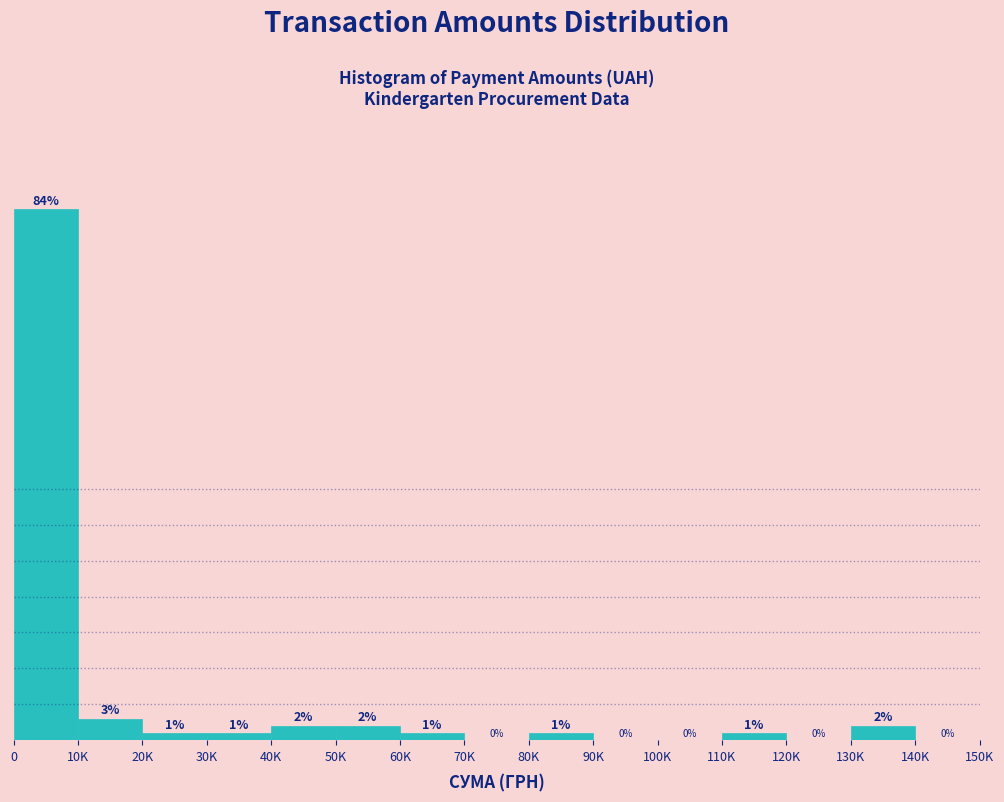

Where is the data nearest to the value 37?

10K